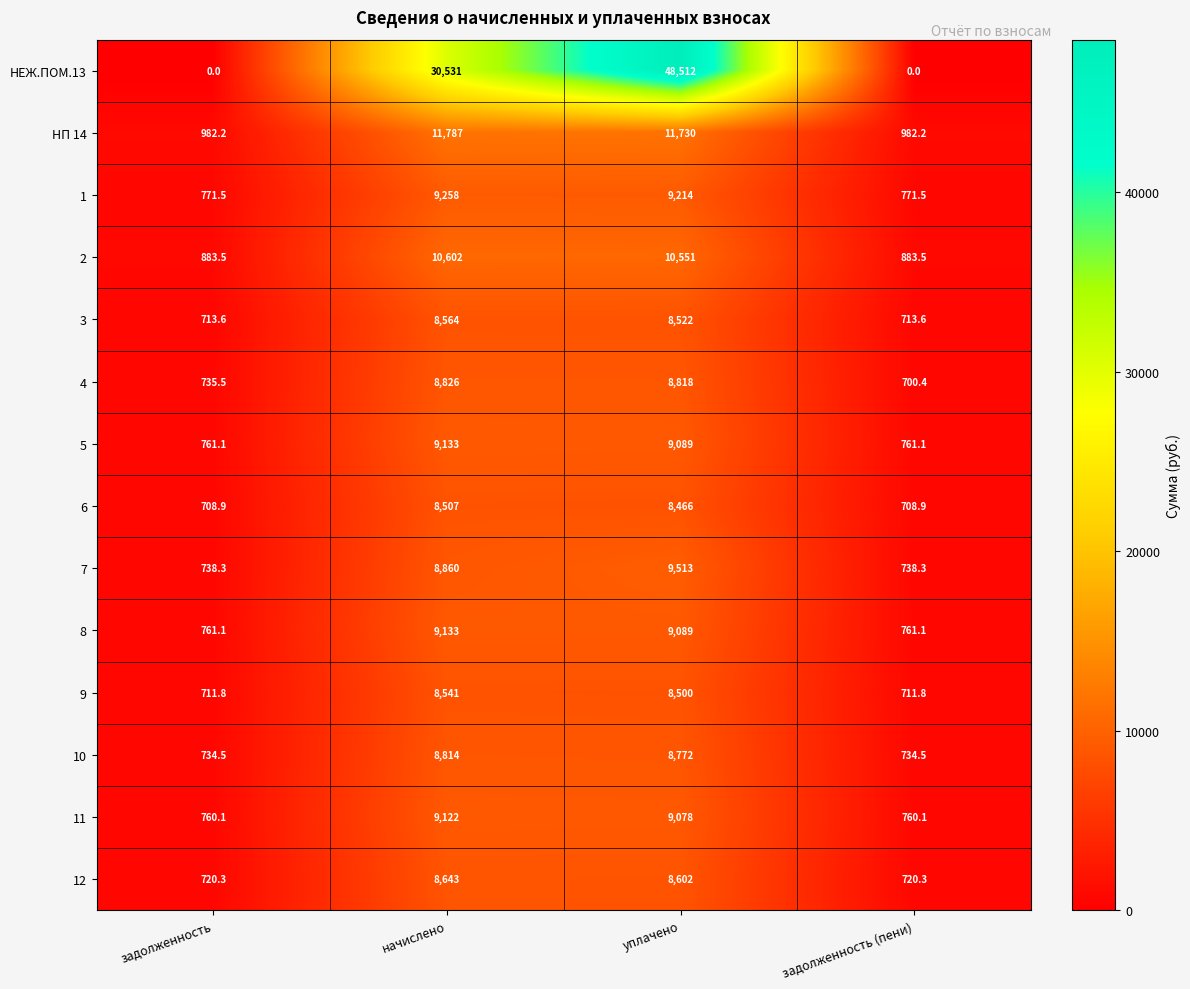

True or false: 9 has a value of 8541.0 at начислено.

True